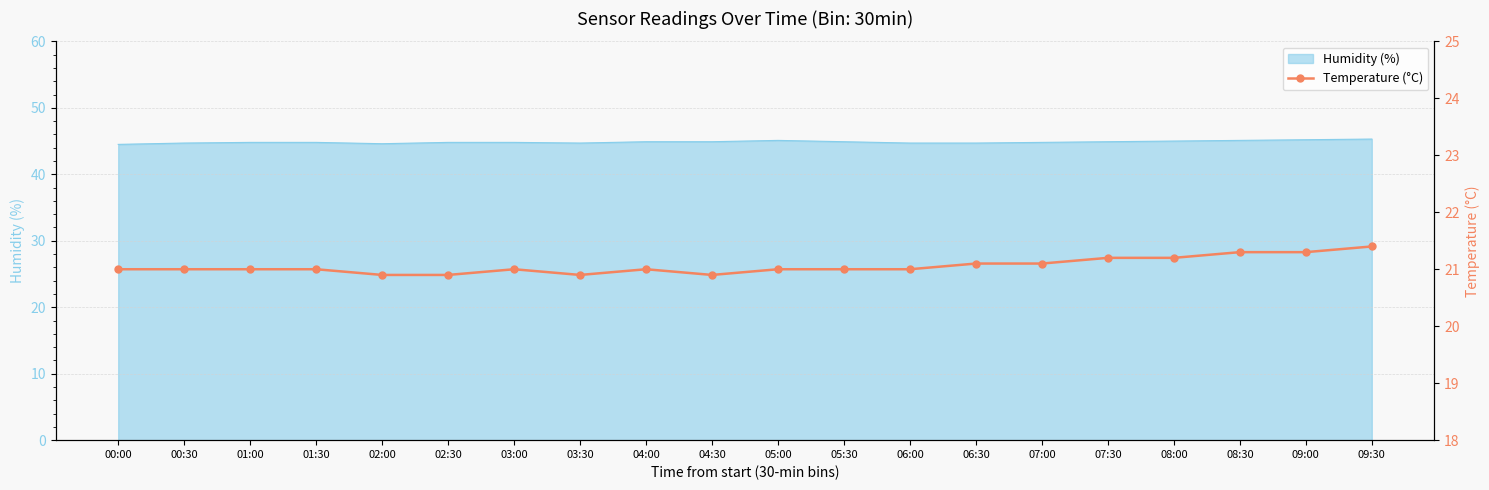

The chart shows a value of 20.9 at 04:30. True or false?

True